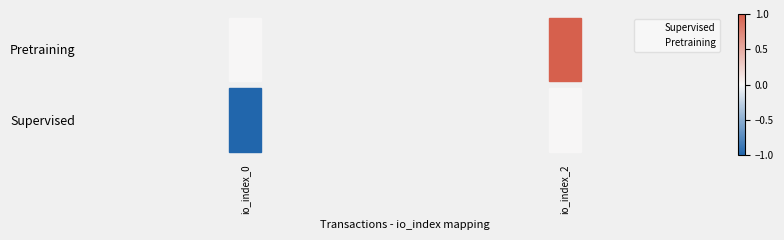

Which category has the highest value in the Supervised series?

io_index_0